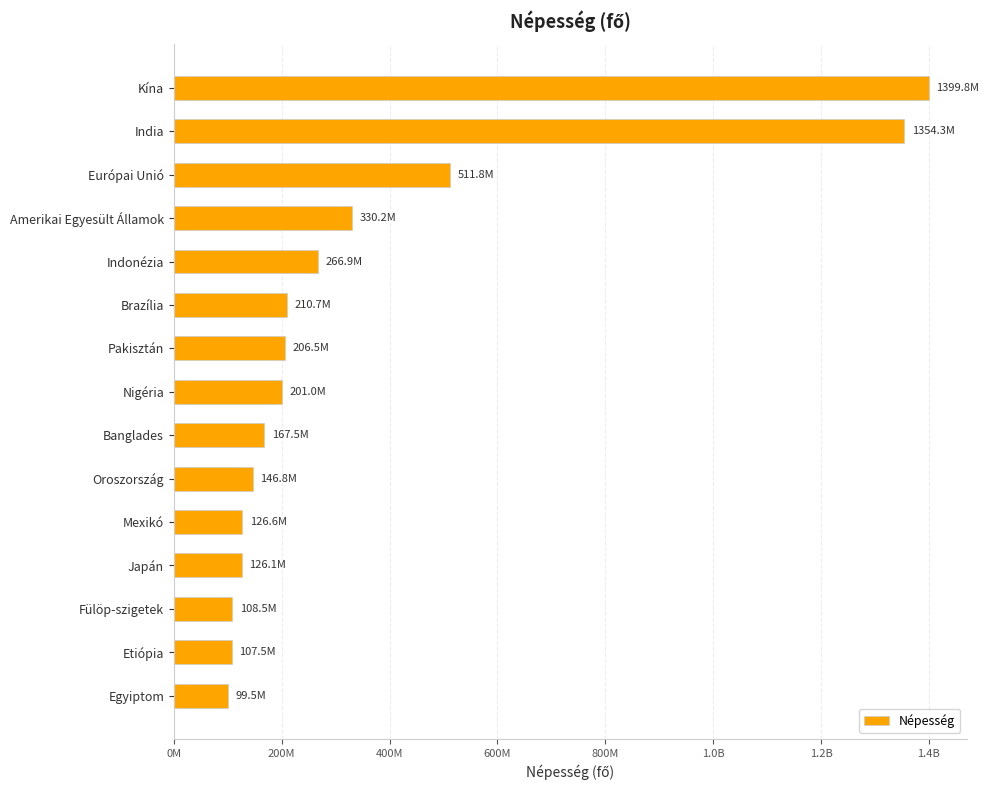

Are the bars horizontal?

Yes